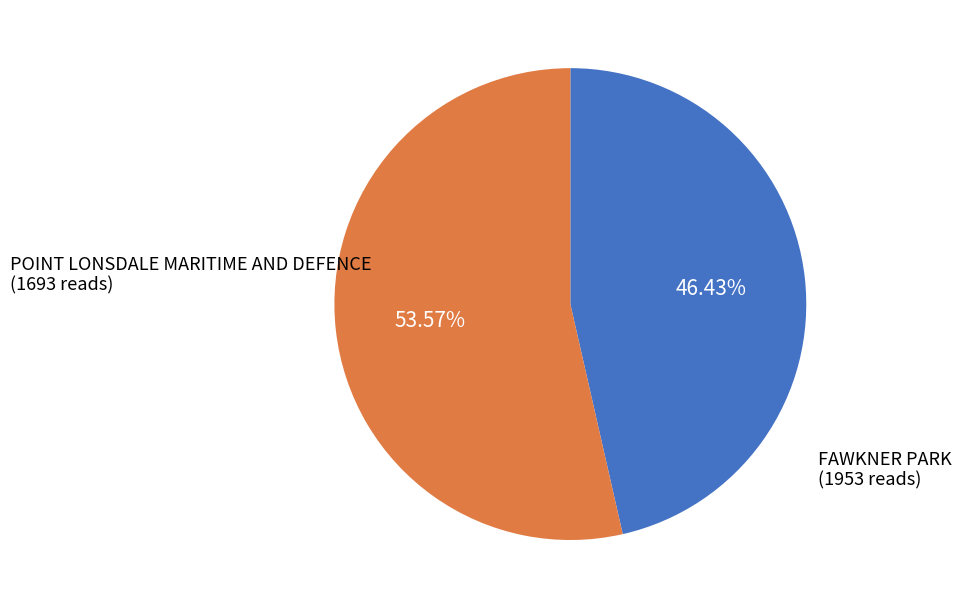

Is there any slice that represents more than half of the pie?

Yes